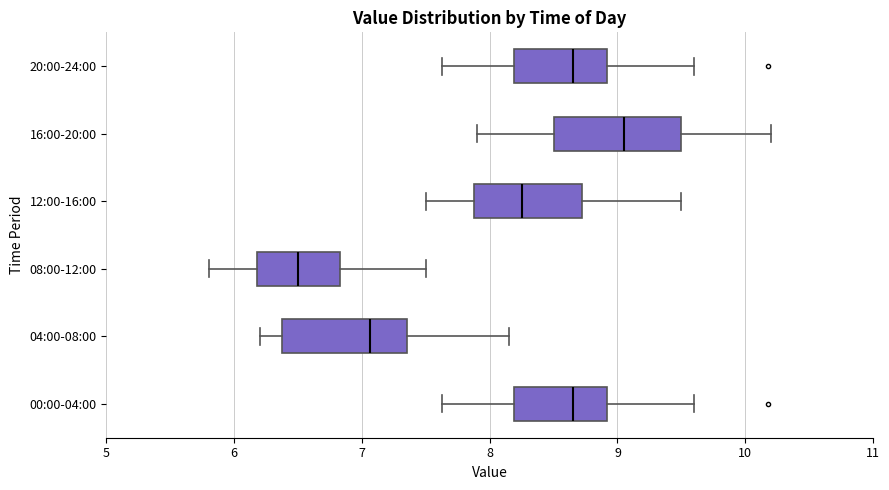

Where does the right whisker of the box for 00:00-04:00 end on the x-axis? The values are not printed on the chart, so give them approximately, as read against the axis.

9.6